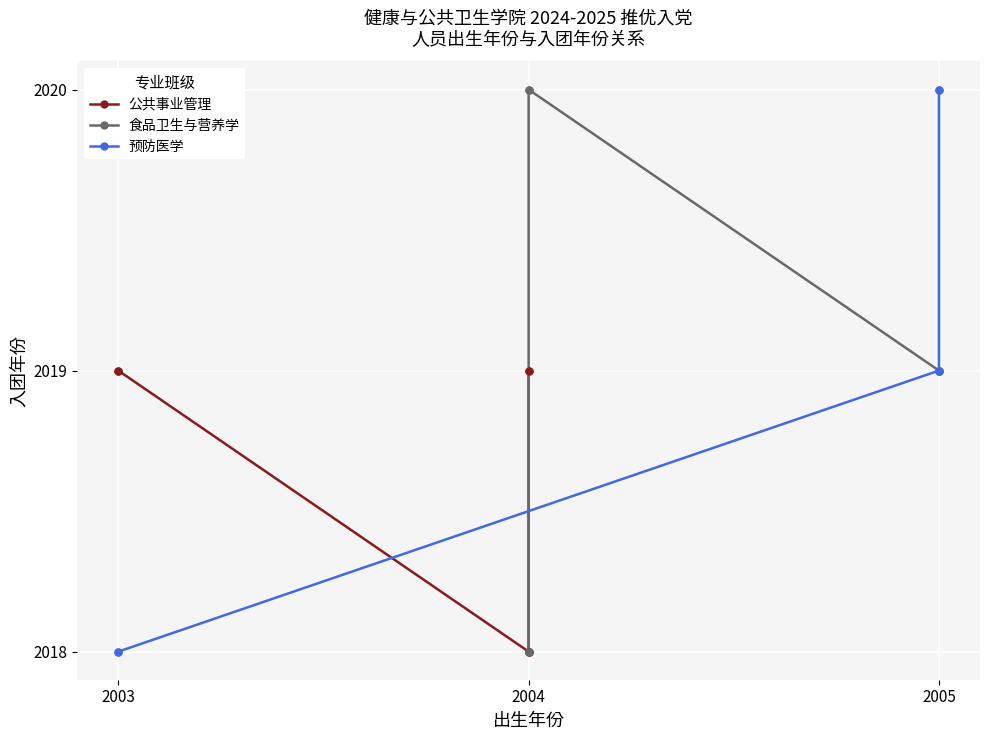

Which series reaches the minimum Y coordinate?

公共事业管理